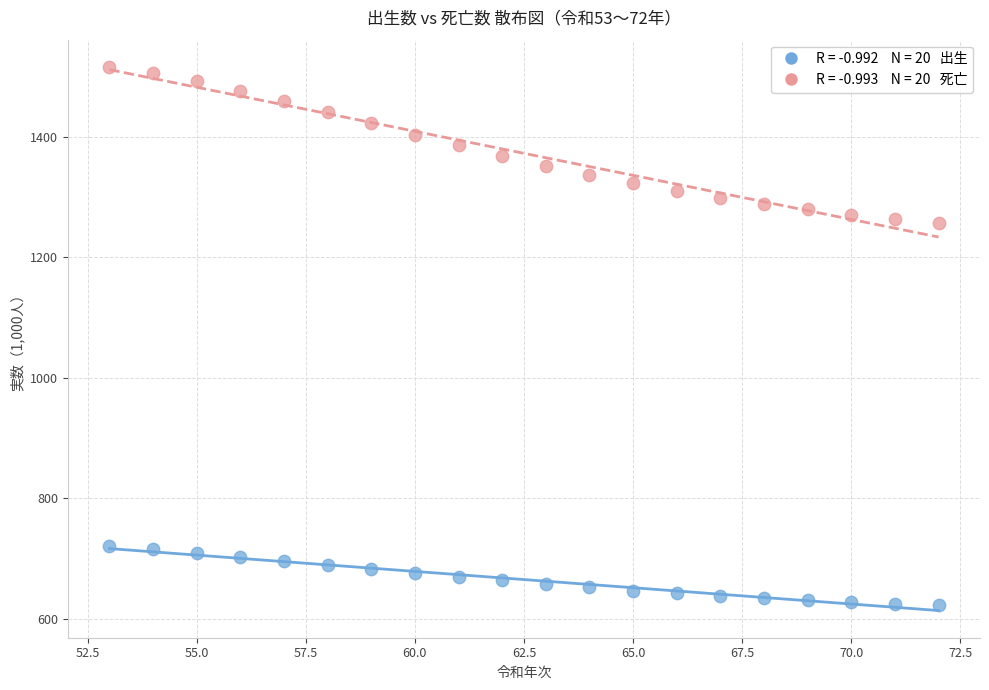

Across all data points, what is the range of X values (max minus min)?

19.0